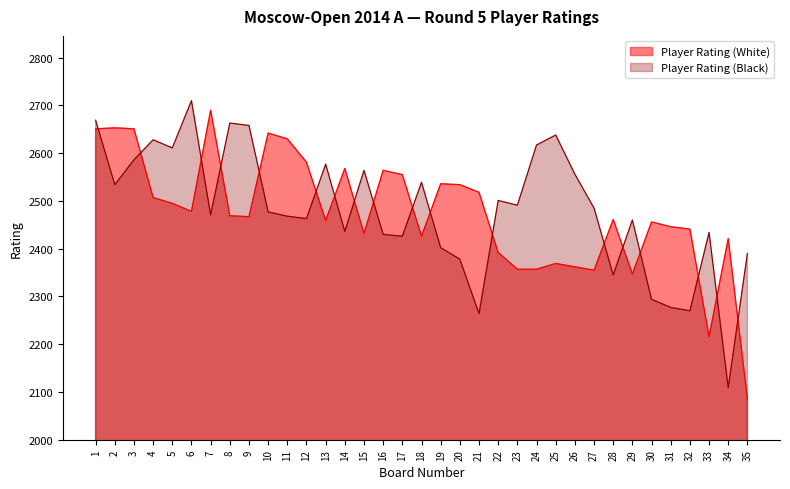

What is the maximum value for Player Rating (White)?

2690